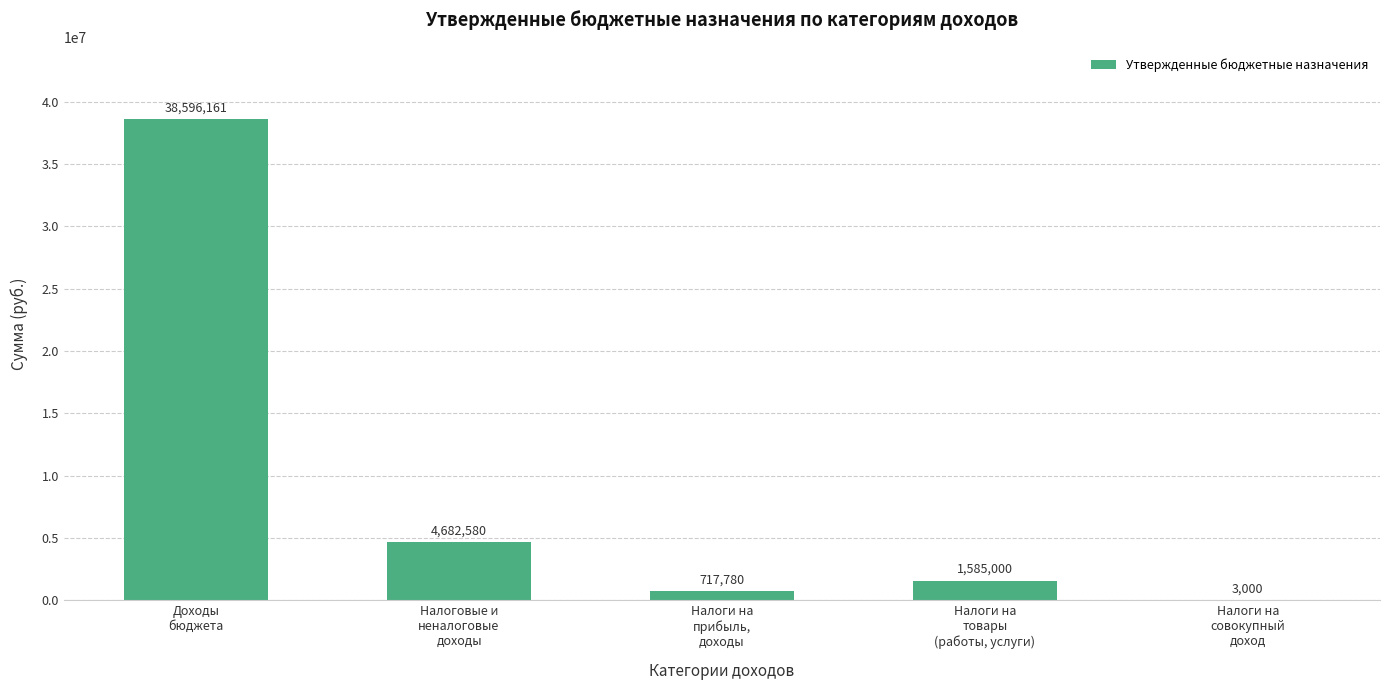

What is the maximum value shown in the chart?

38596161.2